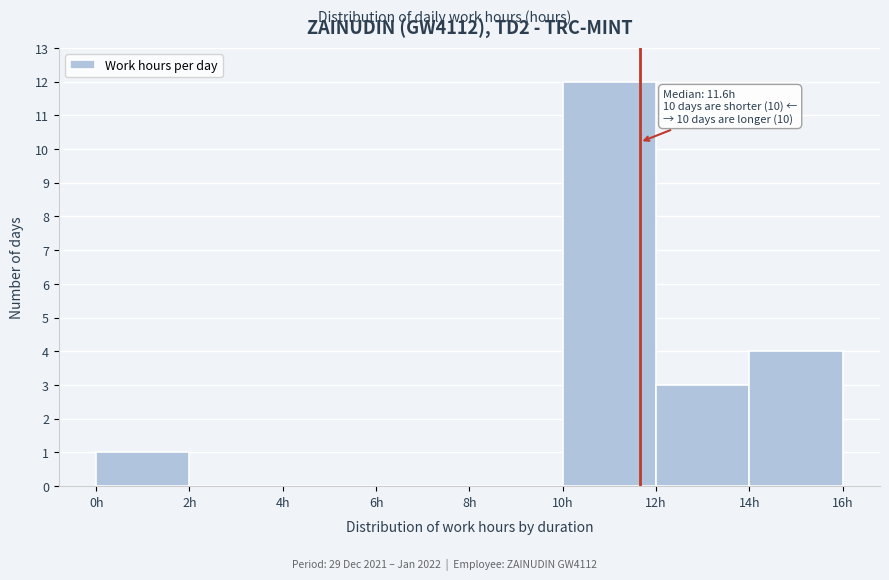

Which range on the x-axis has the tallest bar?

10 to 12